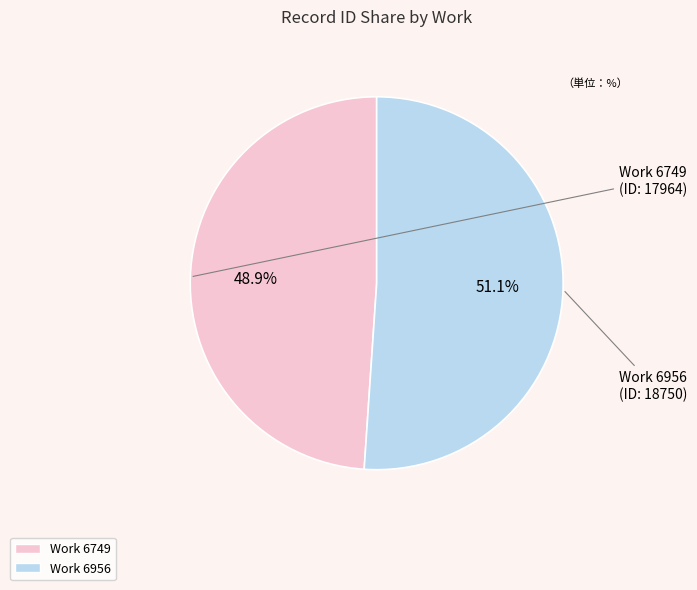

Is there a majority slice in this chart?

Yes